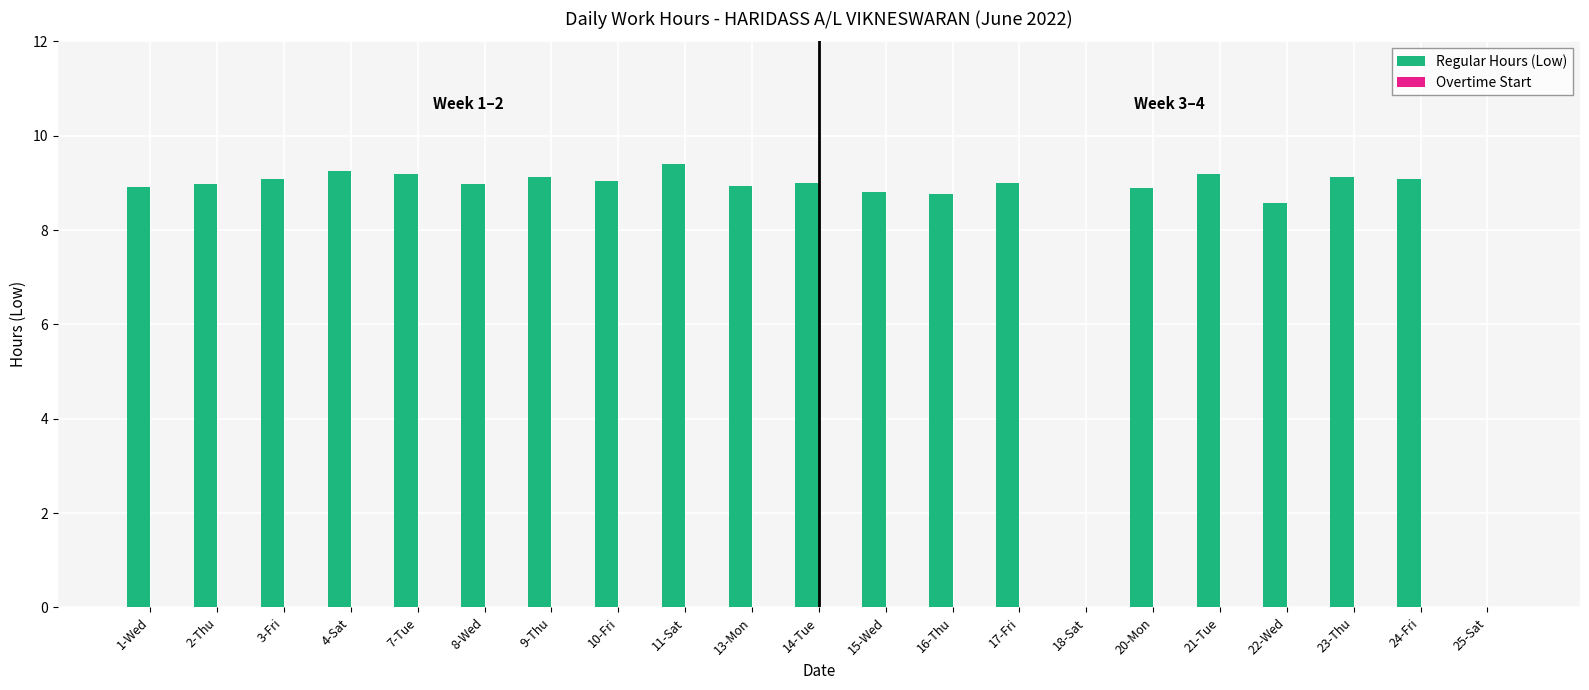

Are the bars horizontal?

No